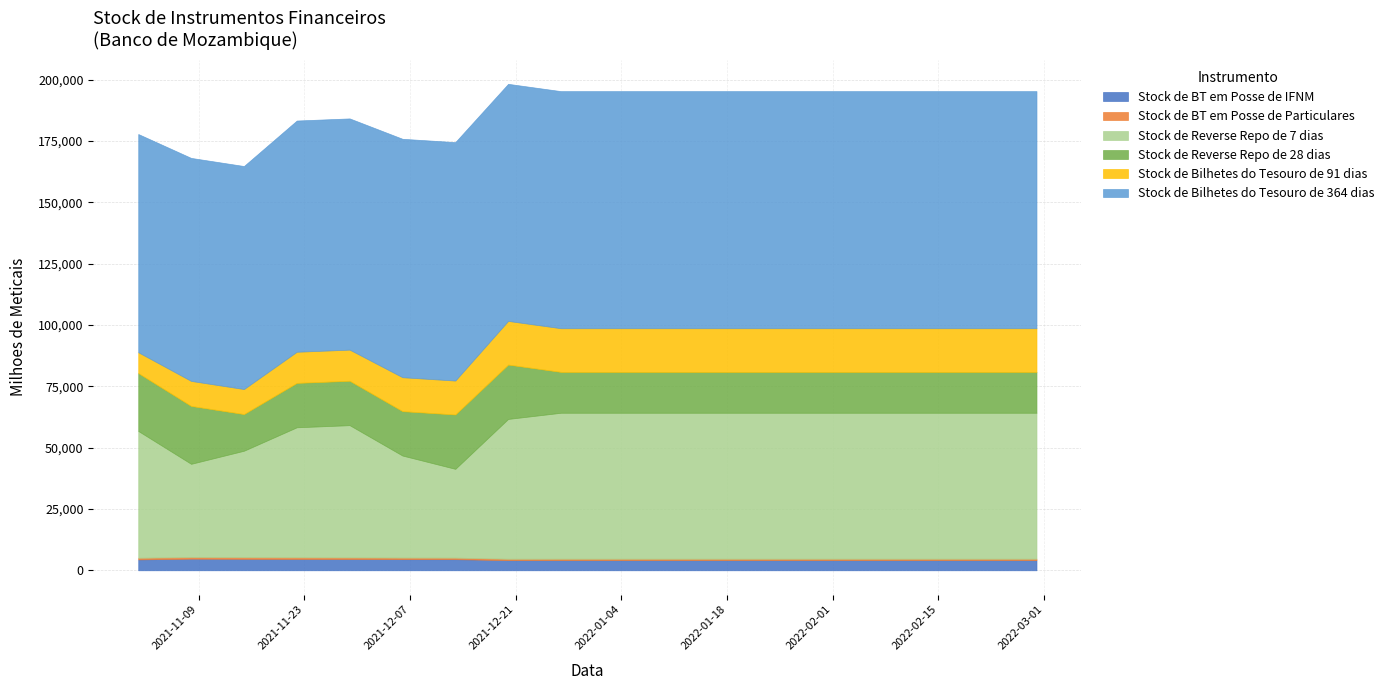

Where is the first local minimum for Stock de Reverse Repo de 7 dias?

2021-11-08